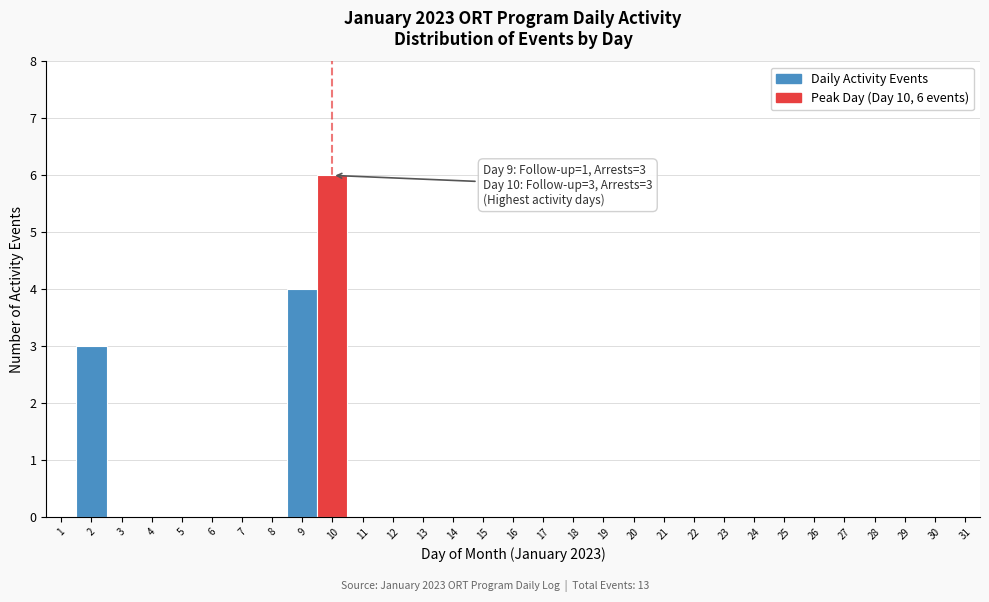

Which range on the x-axis has the tallest bar?

9.5 to 10.5